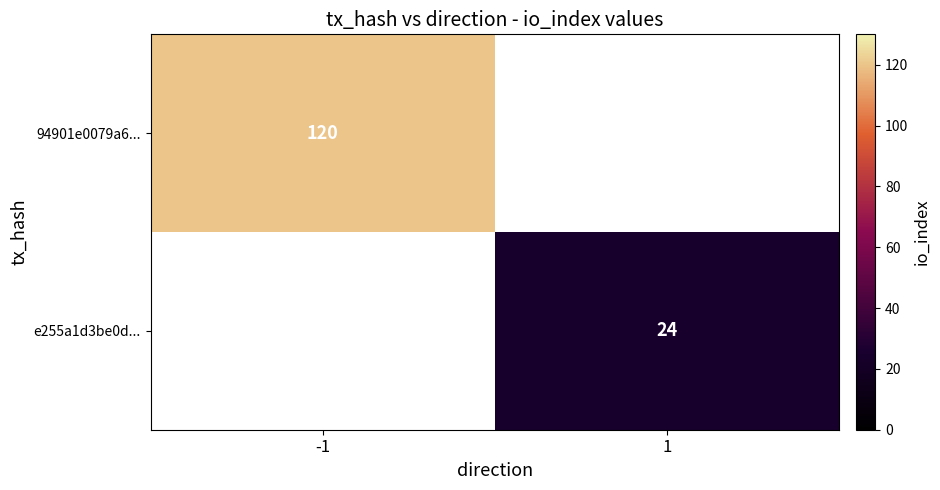

Is it true that e255a1d3be0d... equals 24 at 1?

True